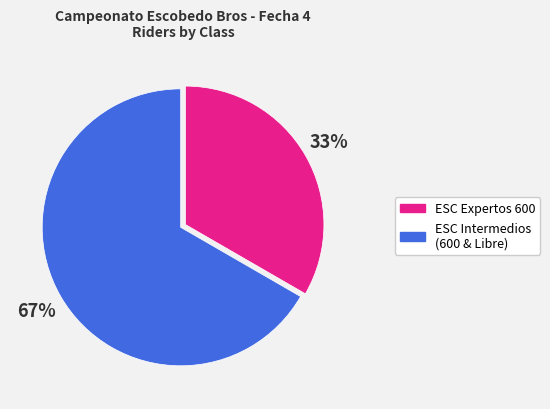

To the nearest percent, what is the average slice percentage?

50%